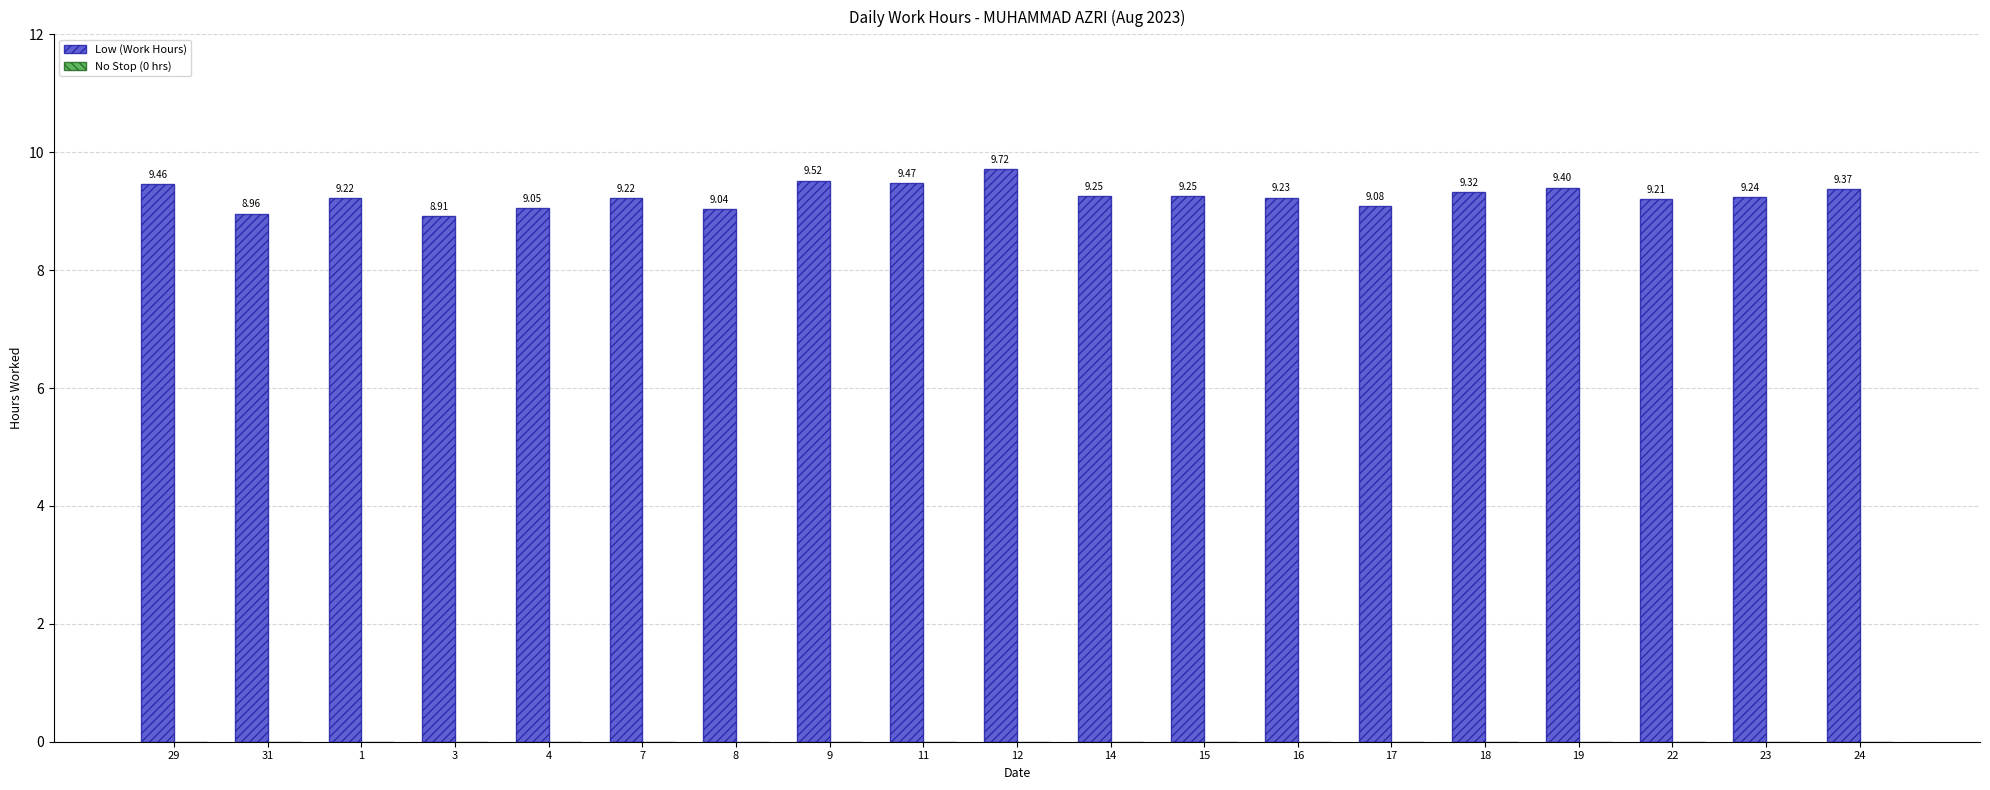

Between 16 and 23, which is larger?

23